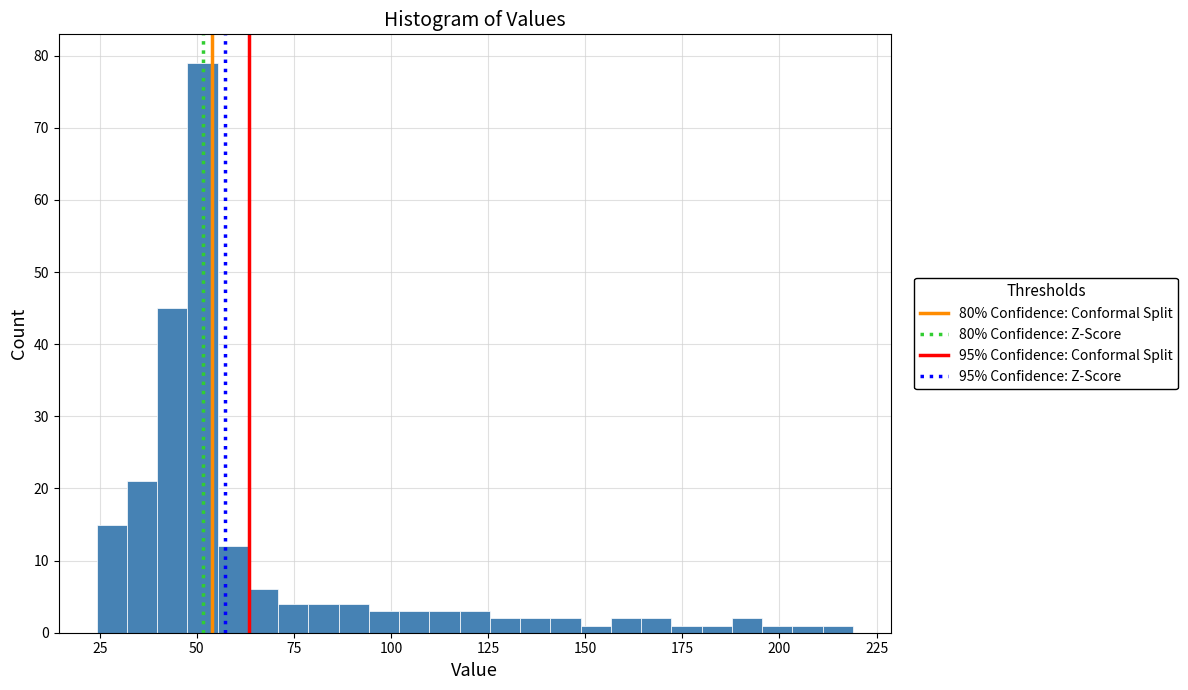

Read against the x-axis, roughly where is the centre of the tallest bar?

50